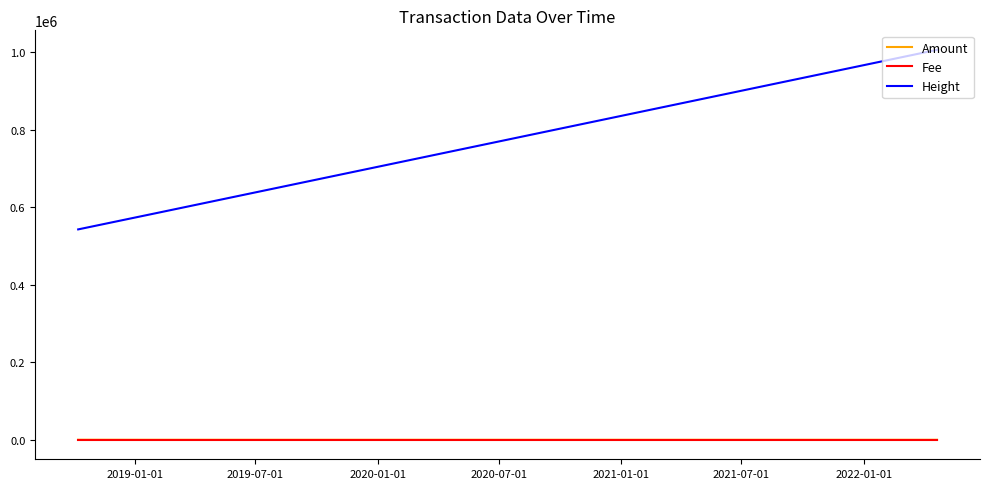

Which series has the largest total across all categories?

Height